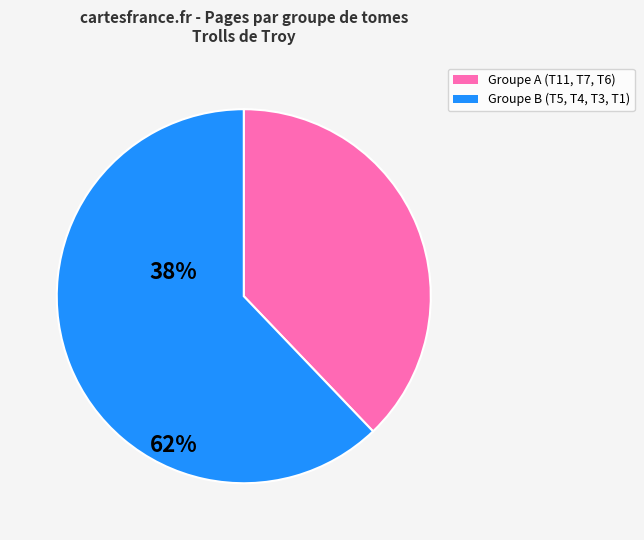

Is the sum of Groupe A (T11, T7, T6) and Groupe B (T5, T4, T3, T1) greater than half?

Yes